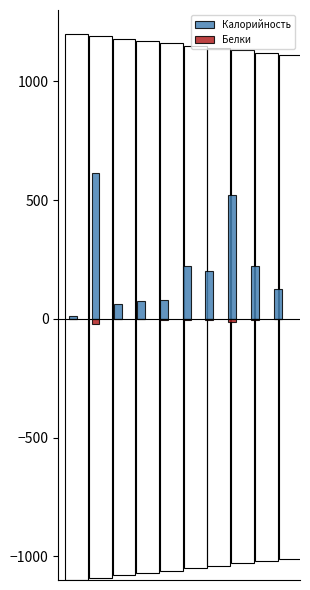

What is the value of the Калорийность bar at the 5th from the left?

80.2